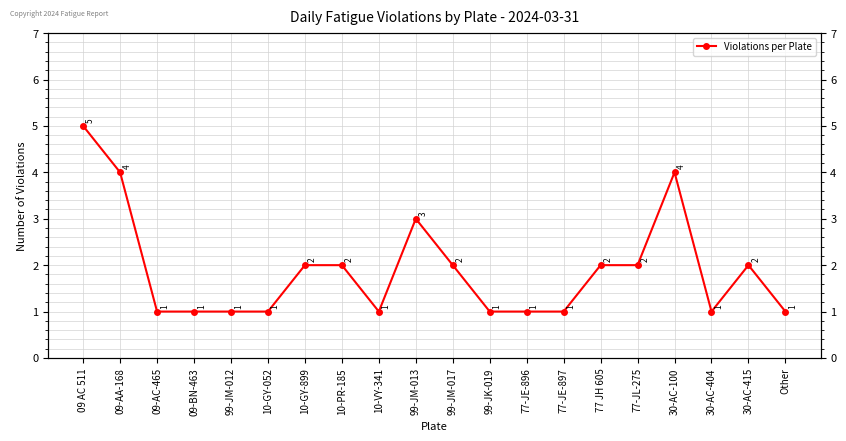

What is the difference between the second highest and second lowest values?

3